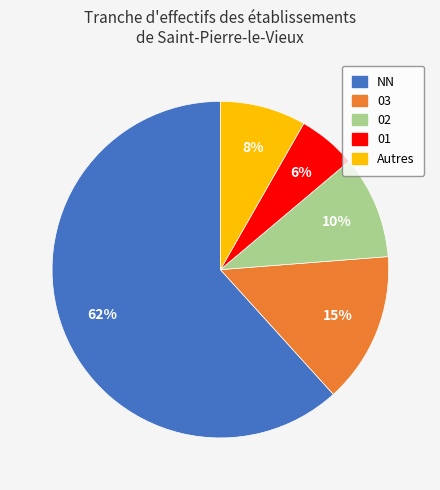

To the nearest percent, what percentage of the pie is 02?

10%